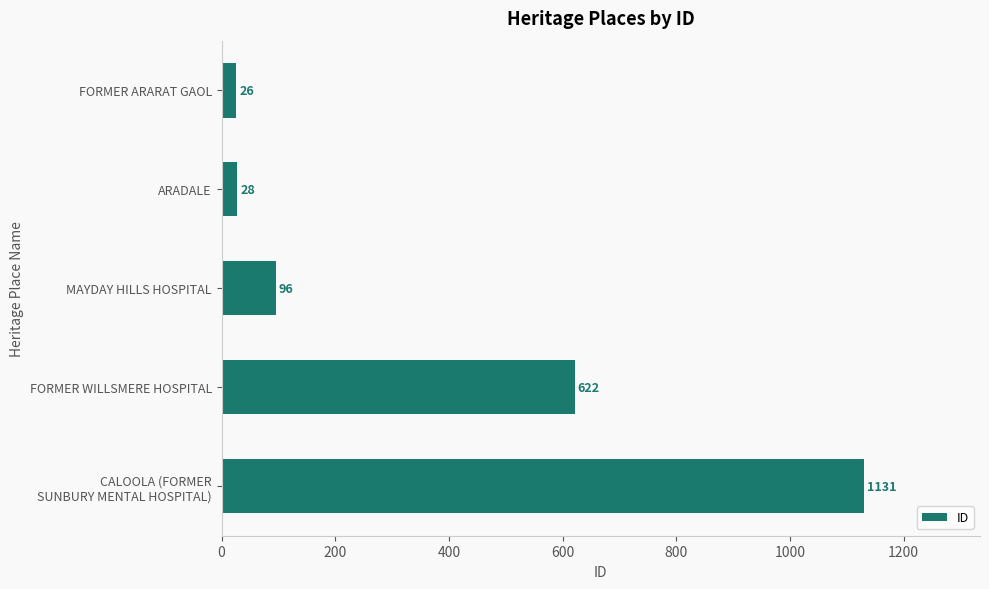

What is the change in value from FORMER ARARAT GAOL to ARADALE?

+2